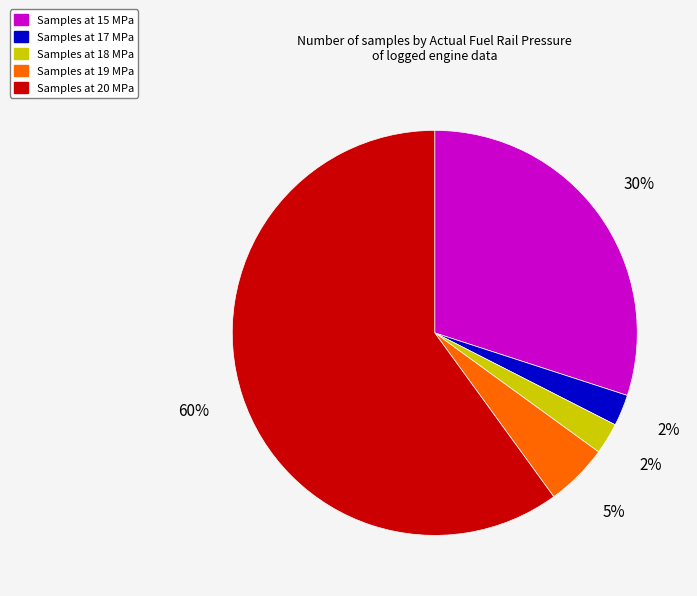

To the nearest percent, what is the average slice percentage?

20%